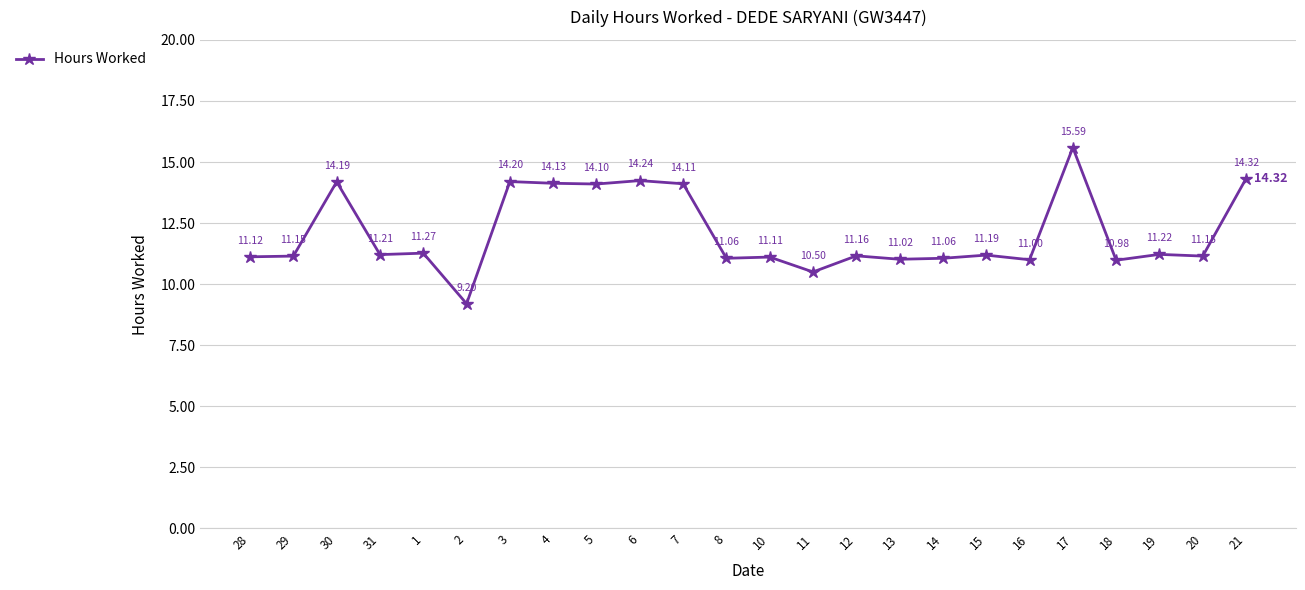

Reading right to left, transcribe all the data shown in this chart.

14.3	11.2	11.2	11.0	15.6	11.0	11.2	11.1	11.0	11.2	10.5	11.1	11.1	14.1	14.2	14.1	14.1	14.2	9.2	11.3	11.2	14.2	11.2	11.1